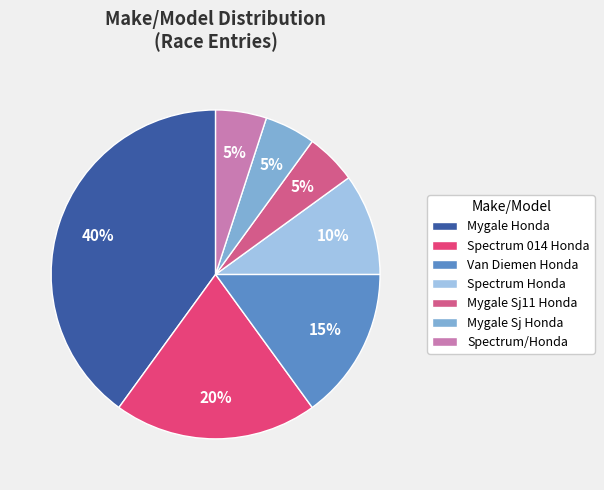

Combined, what portion of the pie is Van Diemen Honda and Spectrum Honda?

25.0%